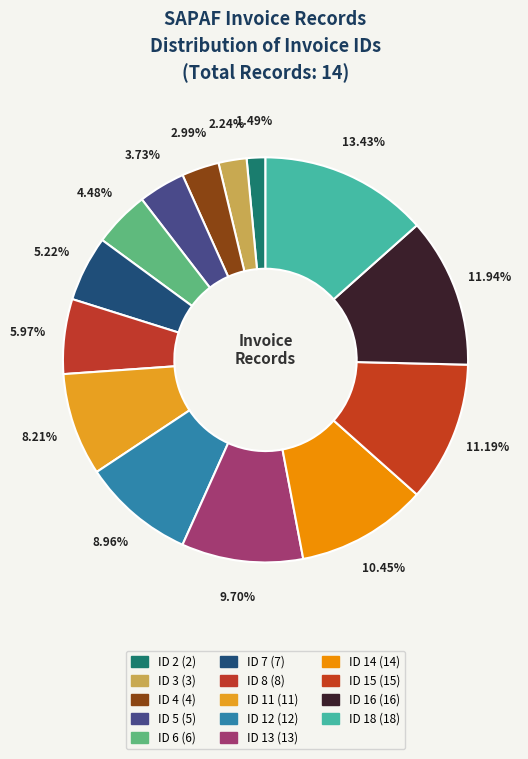

To the nearest percent, what is the average slice percentage?

7%